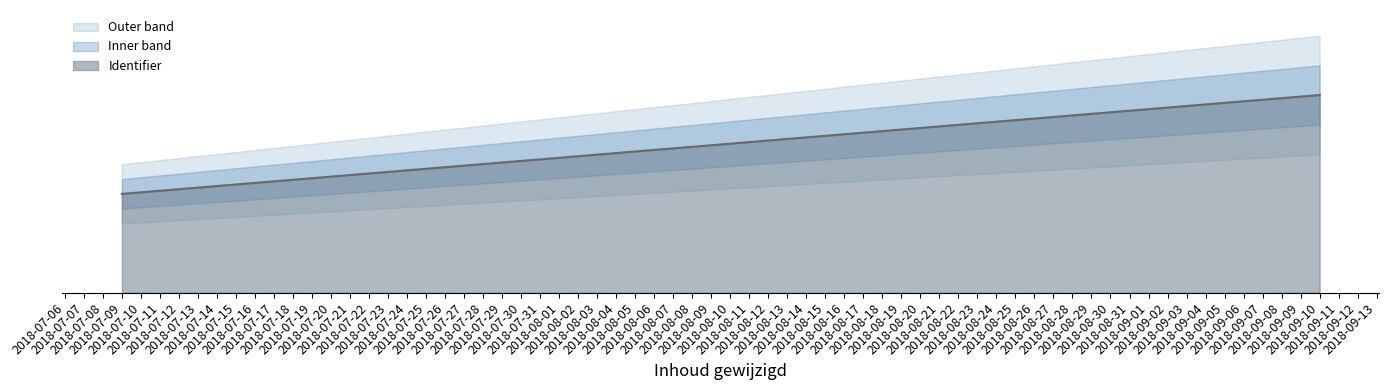

Reading left to right, what are all the values shown in this chart?

2018-07-09=0	2018-09-10=4460595	2018-09-10=4460596	2018-07-09=4460597